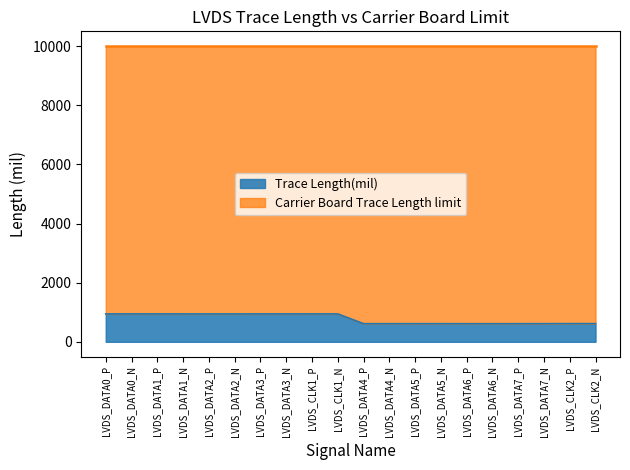

True or false: the data has more than 0 interior local peaks.

True